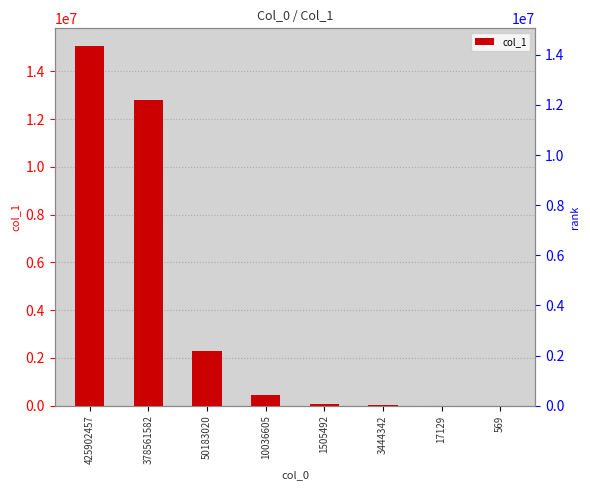

What is the value of the 5th bar from the left?

68489